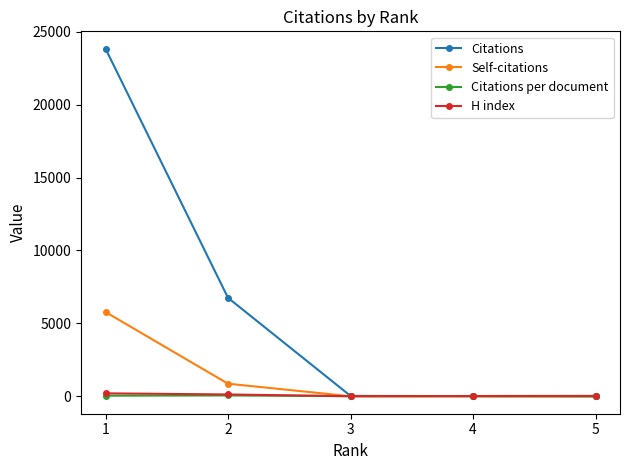

Which series has the largest total across all categories?

Citations